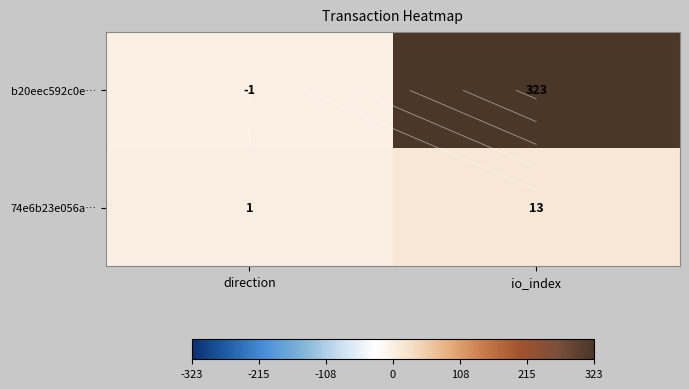

At io_index, list the series in order from smallest to largest.

74e6b23e056a…, b20eec592c0e…